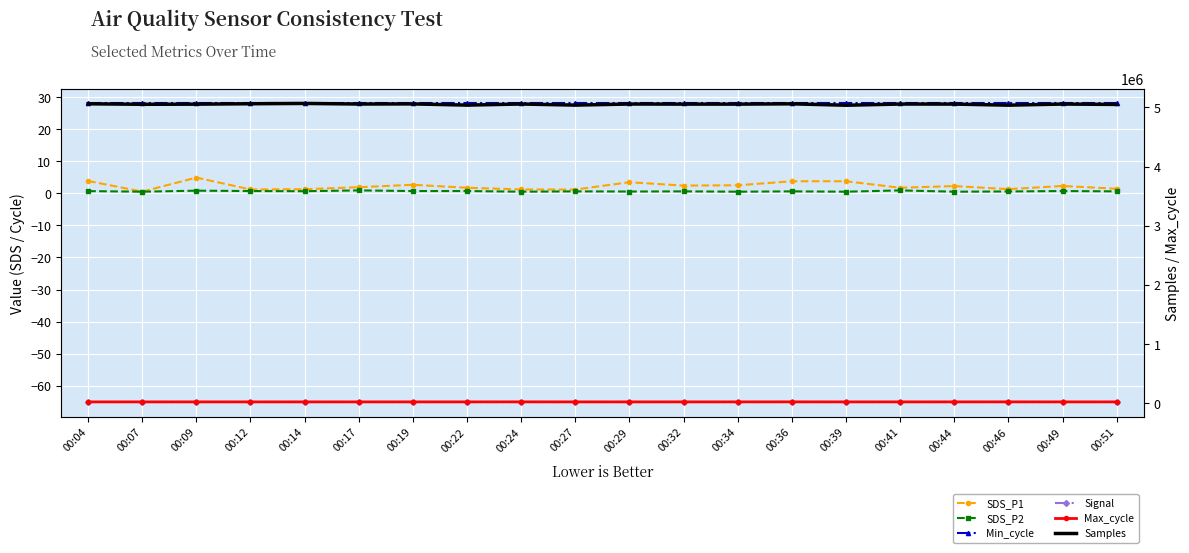

Reading right to left, list all the values displayed in this chart.

SDS_P1: 00:51=1.4	00:49=2.3	00:46=1.3	00:44=2.2	00:41=1.7	00:39=3.8	00:36=3.8	00:34=2.5	00:32=2.4	00:29=3.5	00:27=1.2	00:24=1.2	00:22=1.7	00:19=2.6	00:17=1.9	00:14=1.3	00:12=1.2	00:09=4.9	00:07=0.5	00:04=3.9
SDS_P2: 00:51=0.6	00:49=0.7	00:46=0.6	00:44=0.5	00:41=0.9	00:39=0.5	00:36=0.6	00:34=0.5	00:32=0.6	00:29=0.6	00:27=0.6	00:24=0.5	00:22=0.7	00:19=0.7	00:17=0.9	00:14=0.7	00:12=0.7	00:09=0.8	00:07=0.5	00:04=0.7
Min_cycle: 00:51=28.0	00:49=28.0	00:46=28.0	00:44=28.0	00:41=28.0	00:39=28.0	00:36=28.0	00:34=28.0	00:32=28.0	00:29=28.0	00:27=28.0	00:24=28.0	00:22=28.0	00:19=28.0	00:17=28.0	00:14=28.0	00:12=28.0	00:09=28.0	00:07=28.0	00:04=28.0
Signal: 00:51=-65.0	00:49=-65.0	00:46=-65.0	00:44=-65.0	00:41=-65.0	00:39=-65.0	00:36=-65.0	00:34=-65.0	00:32=-65.0	00:29=-65.0	00:27=-65.0	00:24=-65.0	00:22=-65.0	00:19=-65.0	00:17=-65.0	00:14=-65.0	00:12=-65.0	00:09=-65.0	00:07=-65.0	00:04=-65.0
Max_cycle: 00:51=20098.0	00:49=20045.0	00:46=20468.0	00:44=20126.0	00:41=20055.0	00:39=20044.0	00:36=20515.0	00:34=20114.0	00:32=20110.0	00:29=20043.0	00:27=20063.0	00:24=20509.0	00:22=20060.0	00:19=20101.0	00:17=20049.0	00:14=20052.0	00:12=20093.0	00:09=20136.0	00:07=20044.0	00:04=20059.0
Samples: 00:51=5050653.0	00:49=5057176.0	00:46=5038383.0	00:44=5056644.0	00:41=5057191.0	00:39=5037321.0	00:36=5060961.0	00:34=5055793.0	00:32=5055995.0	00:29=5057634.0	00:27=5039397.0	00:24=5057816.0	00:22=5039347.0	00:19=5059638.0	00:17=5057578.0	00:14=5067469.0	00:12=5062392.0	00:09=5055342.0	00:07=5052981.0	00:04=5061319.0